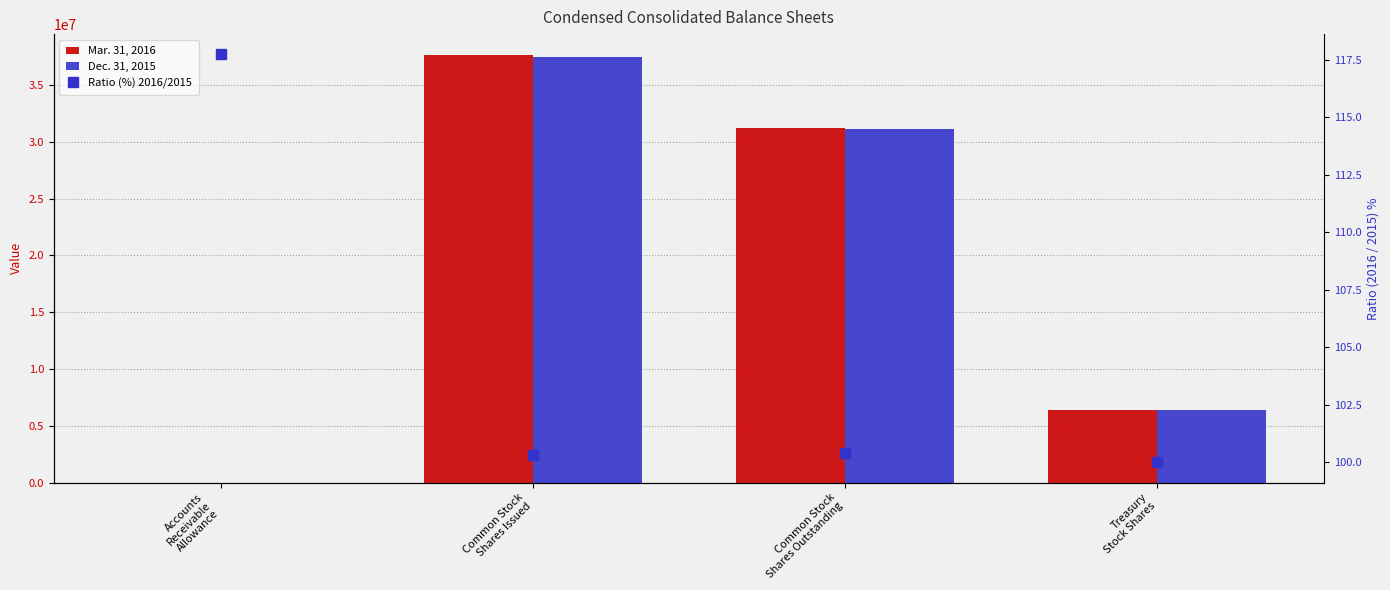

Reading left to right, what are all the values shown in this chart?

Mar. 31, 2016: Accounts
Receivable
Allowance=352.0	Common Stock
Shares Issued=37599000.0	Common Stock
Shares Outstanding=31234000.0	Treasury
Stock Shares=6365000.0
Dec. 31, 2015: Accounts
Receivable
Allowance=299.0	Common Stock
Shares Issued=37476000.0	Common Stock
Shares Outstanding=31111000.0	Treasury
Stock Shares=6365000.0
Ratio (%) 2016/2015: Accounts
Receivable
Allowance=117.7	Common Stock
Shares Issued=100.3	Common Stock
Shares Outstanding=100.4	Treasury
Stock Shares=100.0